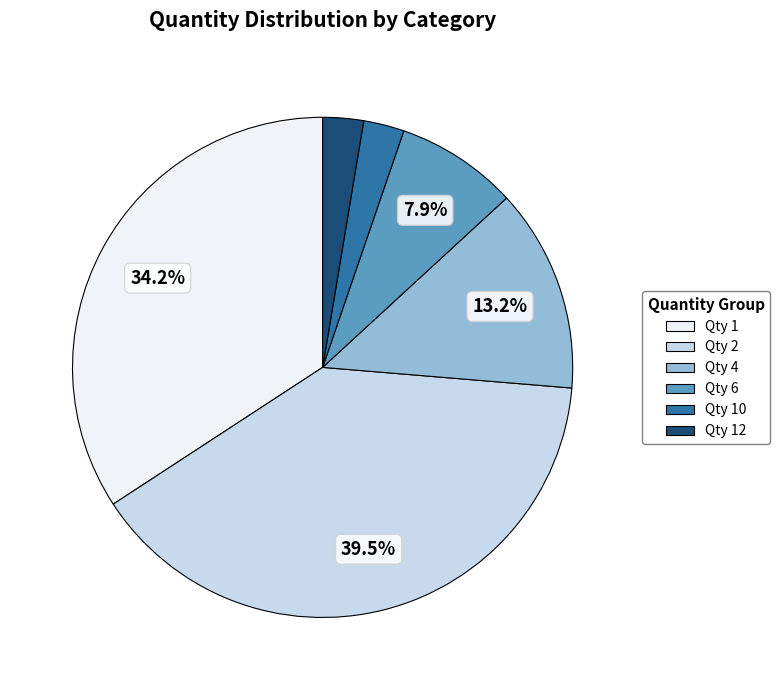

Is there a majority slice in this chart?

No